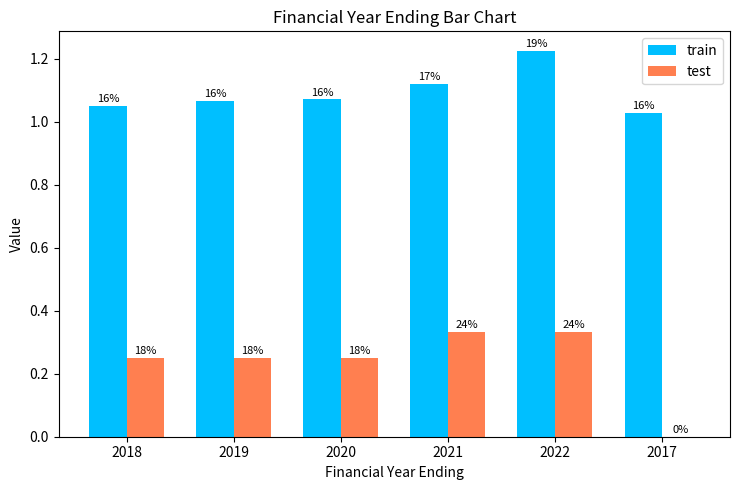

How many groups of bars are there?

6